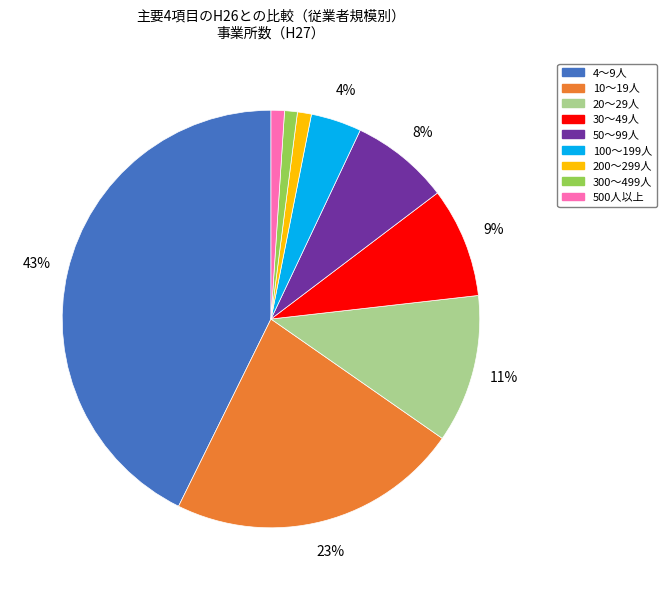

Which slice is the largest?

4～9人